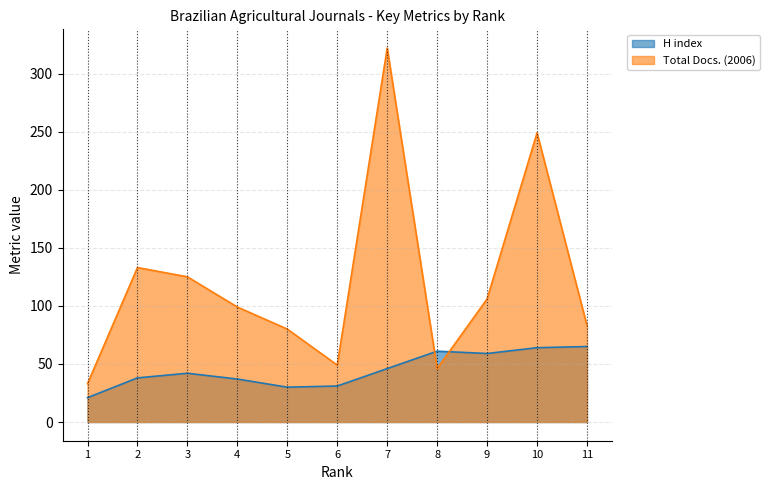

At 4, list the series in order from smallest to largest.

H index, Total Docs. (2006)